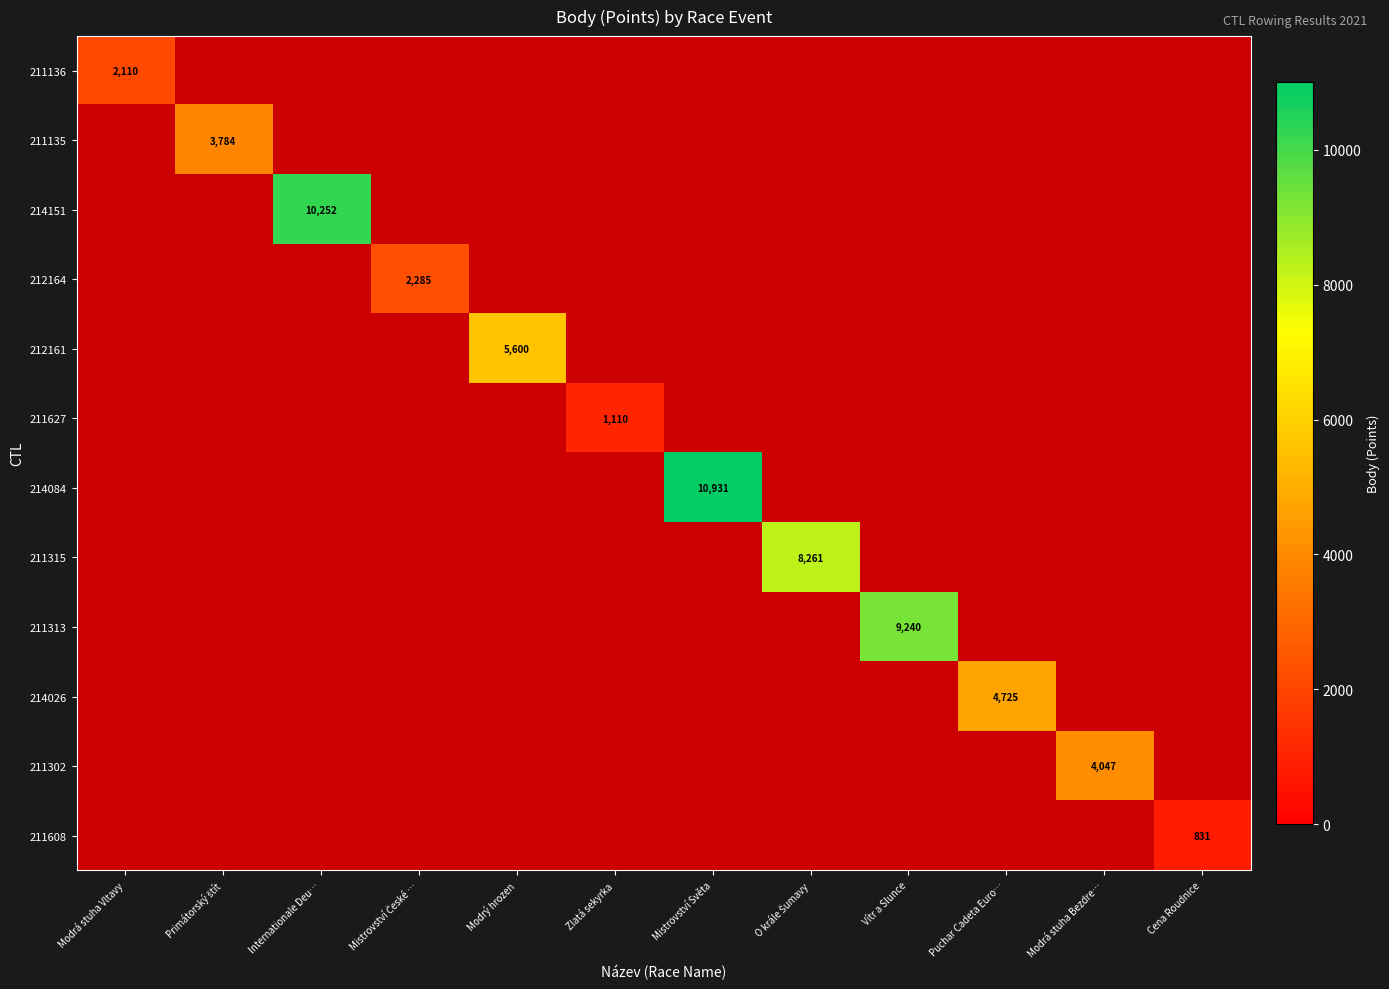

Is the value of 211627 at Zlatá sekyrka greater than the value of 214151 at Internationale Deu…?

No